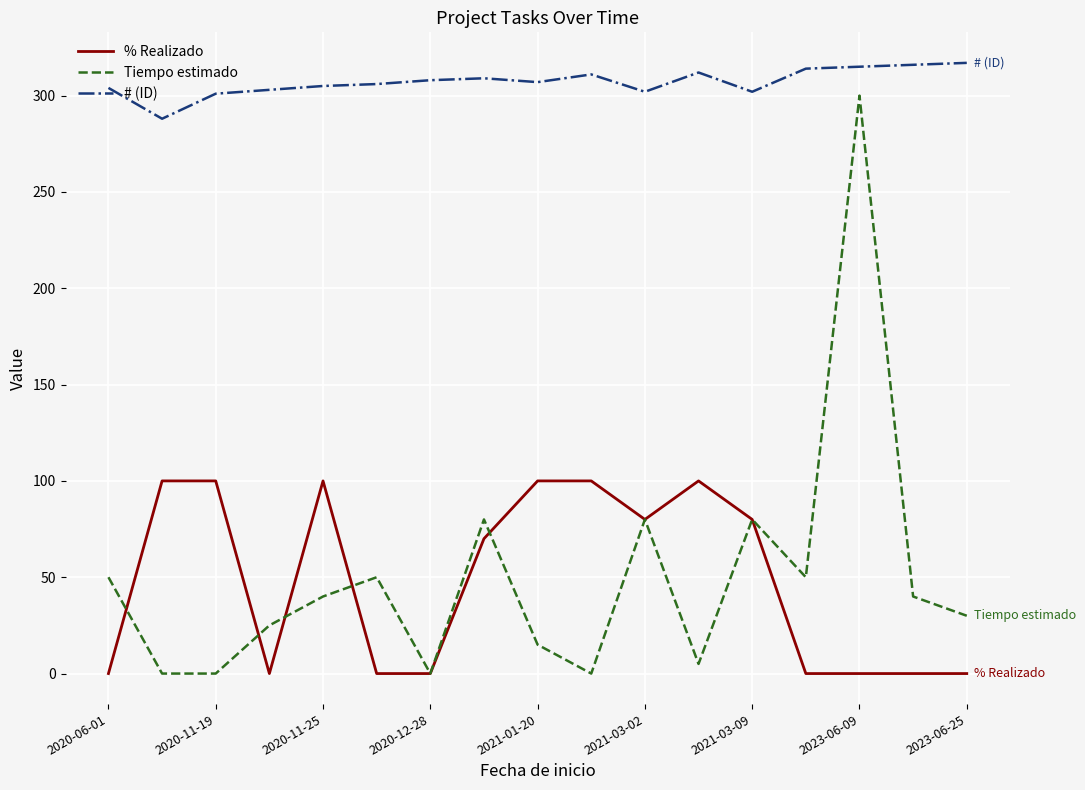

What is the average value of the Tiempo estimado series?

50